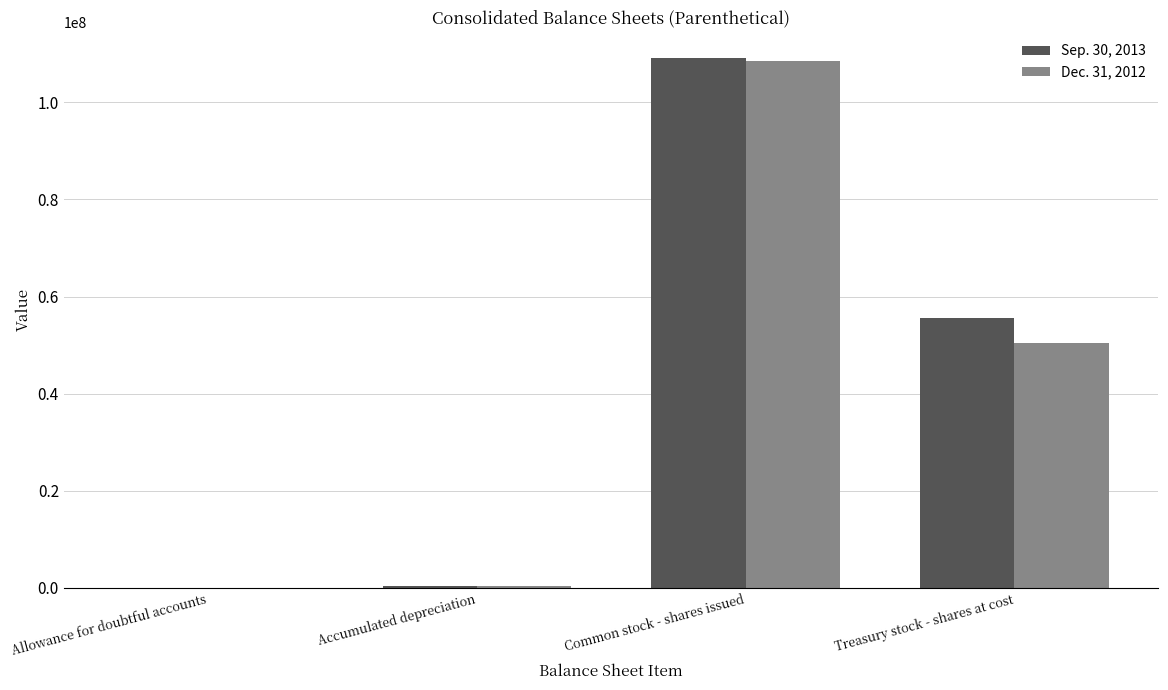

Which category has the highest value in the Sep. 30, 2013 series?

Common stock - shares issued